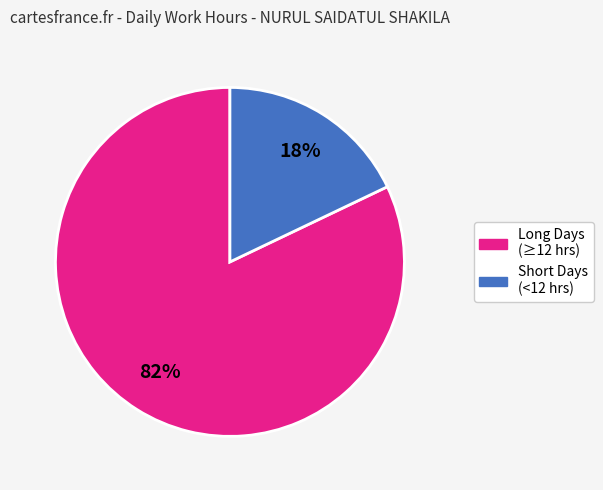

Does any single category account for the majority?

Yes